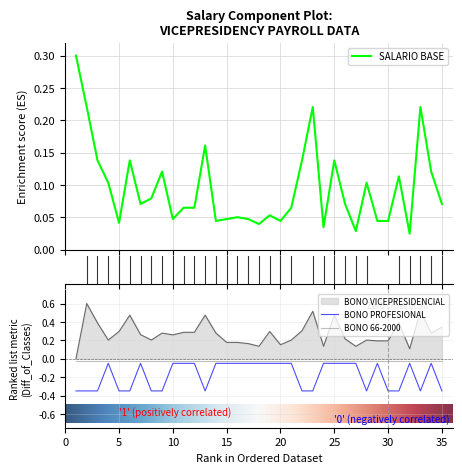

How many values in BONO VICEPRESIDENCIAL are above zero?

34